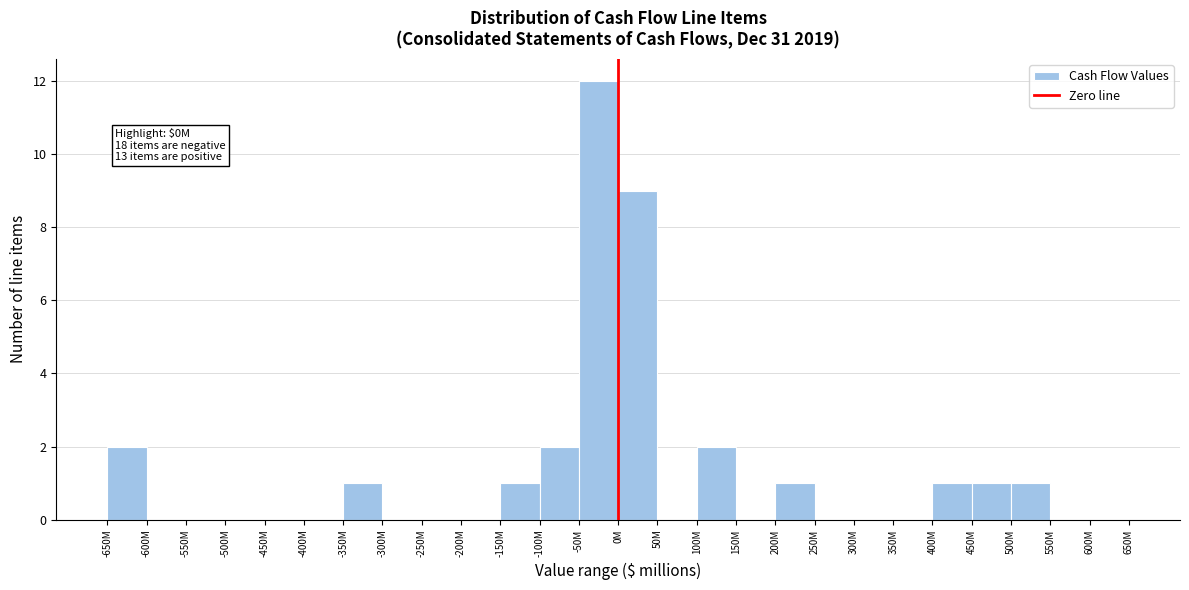

Reading left to right, extract all data points from this chart.

-650M=2	-600M=0	-550M=0	-500M=0	-450M=0	-400M=0	-350M=1	-300M=0	-250M=0	-200M=0	-150M=1	-100M=2	-50M=12	0M=9	50M=0	100M=2	150M=0	200M=1	250M=0	300M=0	350M=0	400M=1	450M=1	500M=1	550M=0	600M=0